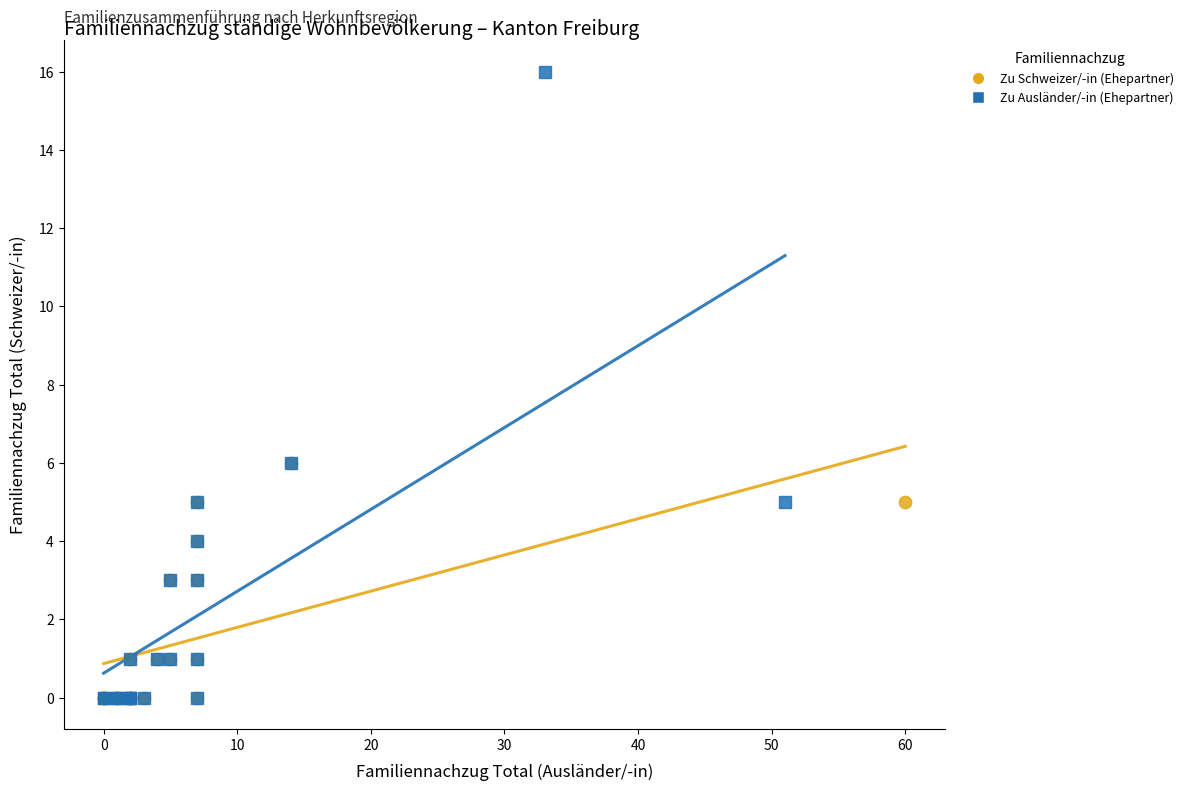

What are all the series names shown in the legend?

Zu Schweizer/-in (Ehepartner), Zu Ausländer/-in (Ehepartner)